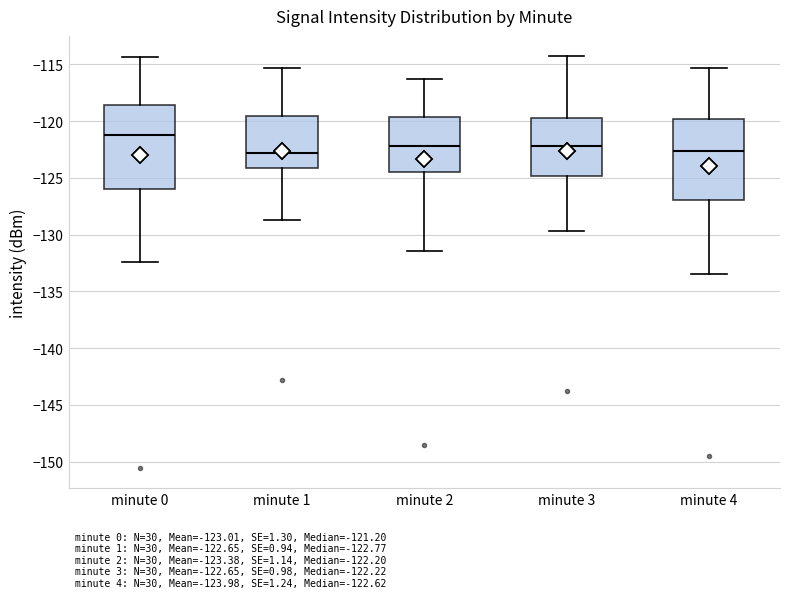

Reading left to right, read every box against the y-axis: the position of its median line, the range the box covers, and the ends of its whiskers. The values are not printed on the chart, so give them approximately, as read against the axis.

minute 0: median -121.0, box -126.0 to -118.5, whiskers -132.5 to -114.5
minute 1: median -123.0, box -124.0 to -119.5, whiskers -128.5 to -115.5
minute 2: median -122.0, box -124.5 to -119.5, whiskers -131.5 to -116.5
minute 3: median -122.0, box -125.0 to -119.5, whiskers -129.5 to -114.5
minute 4: median -122.5, box -127.0 to -120.0, whiskers -133.5 to -115.5